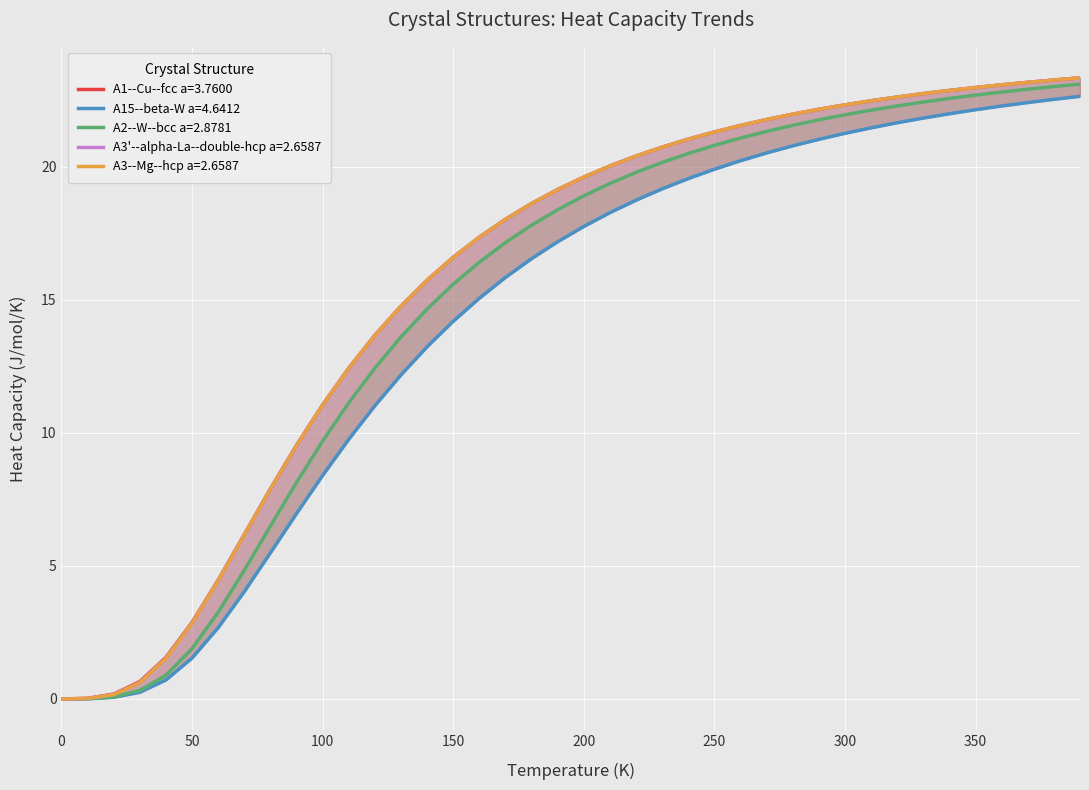

Reading left to right, what are all the values shown in this chart?

A1--Cu--fcc a=3.7600: 0.0=0.0	10.0=0.0	20.0=0.2	30.0=0.7	40.0=1.6	50.0=2.9	60.0=4.5	70.0=6.2	80.0=7.9	90.0=9.5	100.0=11.1	110.0=12.4	120.0=13.7	130.0=14.8	140.0=15.7	150.0=16.6	160.0=17.4	170.0=18.0	180.0=18.6	190.0=19.1	200.0=19.6	210.0=20.0	220.0=20.4	230.0=20.7	240.0=21.0	250.0=21.3	260.0=21.6	270.0=21.8	280.0=22.0	290.0=22.2	300.0=22.3	310.0=22.5	320.0=22.6	330.0=22.7	340.0=22.9	350.0=23.0	360.0=23.1	370.0=23.2	380.0=23.3	390.0=23.3
A15--beta-W a=4.6412: 0.0=0.0	10.0=0.0	20.0=0.1	30.0=0.2	40.0=0.7	50.0=1.5	60.0=2.7	70.0=4.0	80.0=5.5	90.0=7.0	100.0=8.4	110.0=9.8	120.0=11.0	130.0=12.2	140.0=13.2	150.0=14.2	160.0=15.1	170.0=15.8	180.0=16.5	190.0=17.2	200.0=17.8	210.0=18.3	220.0=18.7	230.0=19.2	240.0=19.6	250.0=19.9	260.0=20.2	270.0=20.5	280.0=20.8	290.0=21.0	300.0=21.3	310.0=21.5	320.0=21.7	330.0=21.8	340.0=22.0	350.0=22.1	360.0=22.3	370.0=22.4	380.0=22.5	390.0=22.6
A2--W--bcc a=2.8781: 0.0=0.0	10.0=0.0	20.0=0.1	30.0=0.3	40.0=0.9	50.0=1.9	60.0=3.3	70.0=4.8	80.0=6.5	90.0=8.1	100.0=9.7	110.0=11.1	120.0=12.4	130.0=13.6	140.0=14.7	150.0=15.6	160.0=16.4	170.0=17.2	180.0=17.8	190.0=18.4	200.0=18.9	210.0=19.4	220.0=19.8	230.0=20.2	240.0=20.5	250.0=20.8	260.0=21.1	270.0=21.3	280.0=21.6	290.0=21.8	300.0=22.0	310.0=22.1	320.0=22.3	330.0=22.4	340.0=22.6	350.0=22.7	360.0=22.8	370.0=22.9	380.0=23.0	390.0=23.1
A3'--alpha-La--double-hcp a=2.6587: 0.0=0.0	10.0=0.0	20.0=0.2	30.0=0.6	40.0=1.5	50.0=2.9	60.0=4.5	70.0=6.2	80.0=7.9	90.0=9.5	100.0=11.1	110.0=12.4	120.0=13.7	130.0=14.8	140.0=15.7	150.0=16.6	160.0=17.4	170.0=18.0	180.0=18.6	190.0=19.1	200.0=19.6	210.0=20.0	220.0=20.4	230.0=20.7	240.0=21.0	250.0=21.3	260.0=21.6	270.0=21.8	280.0=22.0	290.0=22.2	300.0=22.3	310.0=22.5	320.0=22.6	330.0=22.7	340.0=22.9	350.0=23.0	360.0=23.1	370.0=23.2	380.0=23.3	390.0=23.3
A3--Mg--hcp a=2.6587: 0.0=0.0	10.0=0.0	20.0=0.2	30.0=0.6	40.0=1.5	50.0=2.8	60.0=4.4	70.0=6.2	80.0=7.9	90.0=9.5	100.0=11.0	110.0=12.4	120.0=13.7	130.0=14.8	140.0=15.7	150.0=16.6	160.0=17.4	170.0=18.0	180.0=18.6	190.0=19.1	200.0=19.6	210.0=20.0	220.0=20.4	230.0=20.7	240.0=21.0	250.0=21.3	260.0=21.6	270.0=21.8	280.0=22.0	290.0=22.2	300.0=22.3	310.0=22.5	320.0=22.6	330.0=22.7	340.0=22.9	350.0=23.0	360.0=23.1	370.0=23.2	380.0=23.3	390.0=23.3